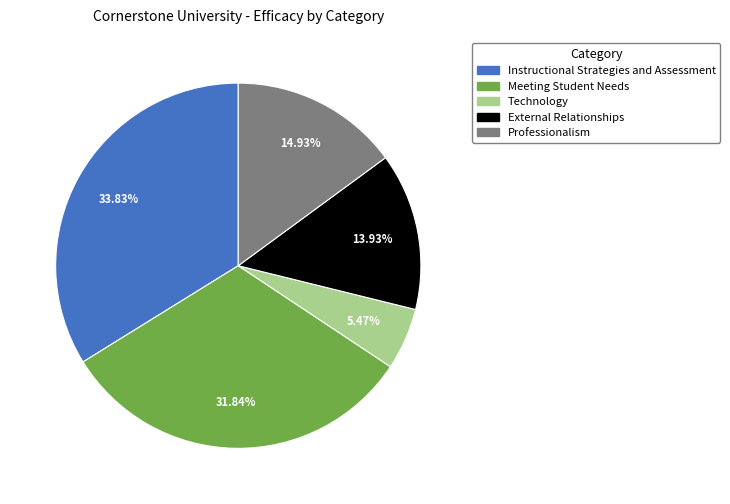

To the nearest percent, what portion does Technology represent?

5%